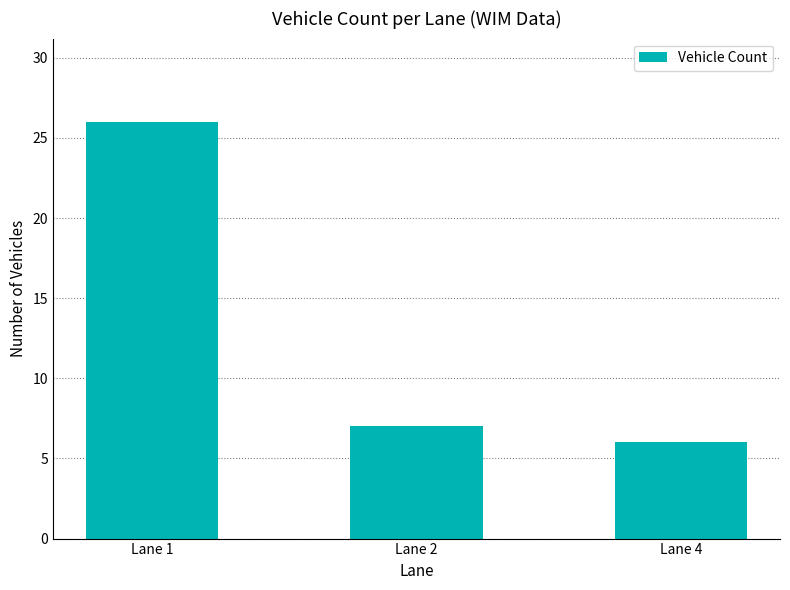

Does the chart contain stacked bars?

No